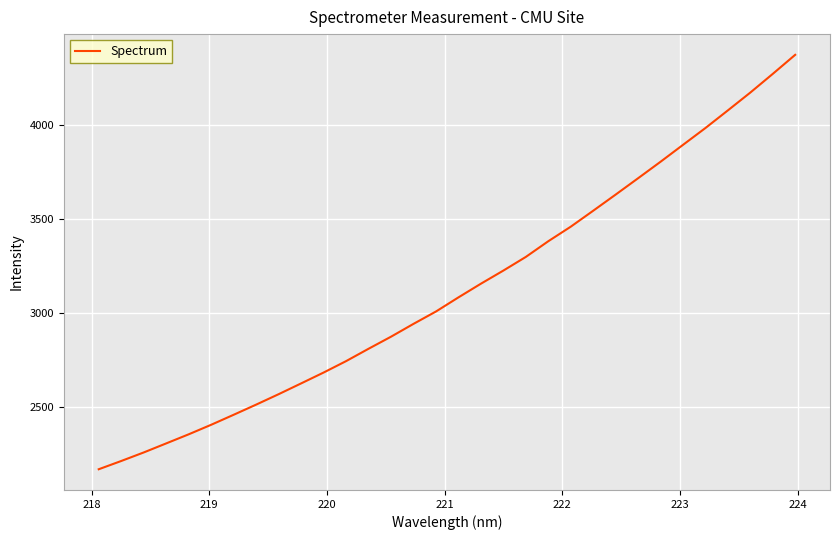

What is the difference between the maximum and minimum values?

2206.4